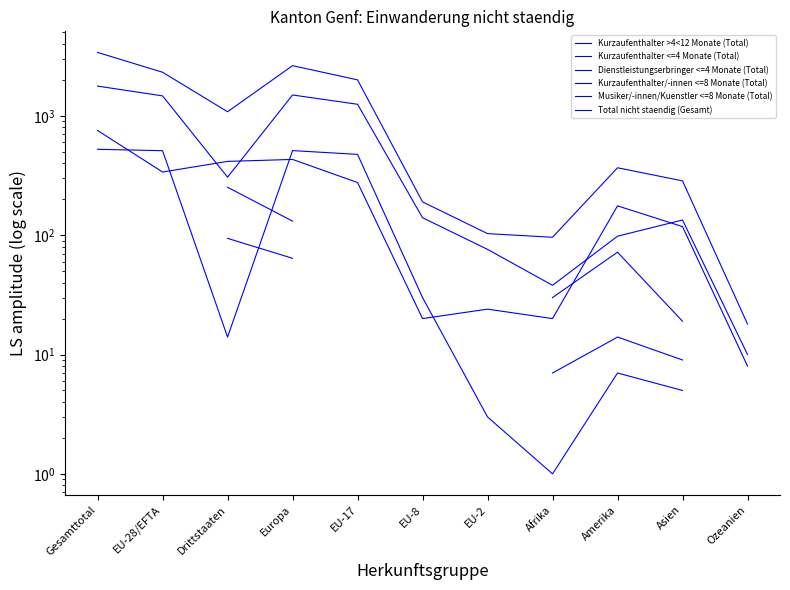

Does the chart display data point markers on the line(s)?

No